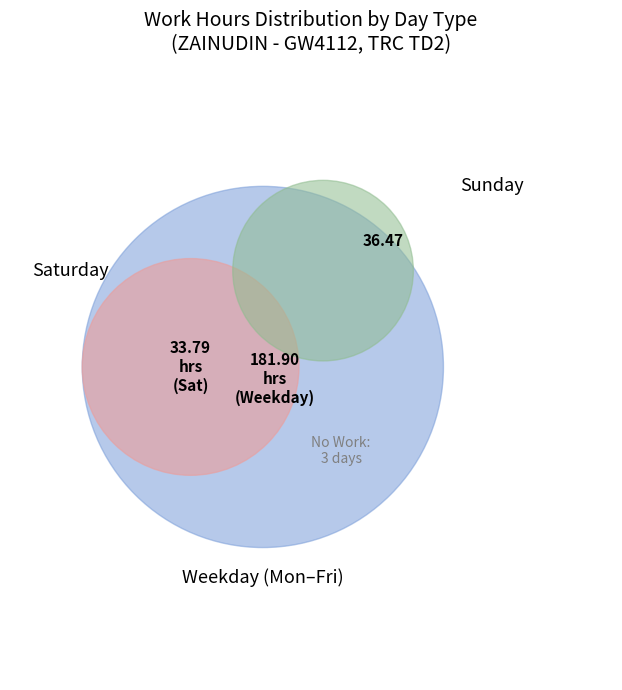

The Wed 1 slice represents 1% of the pie. True or false?

False